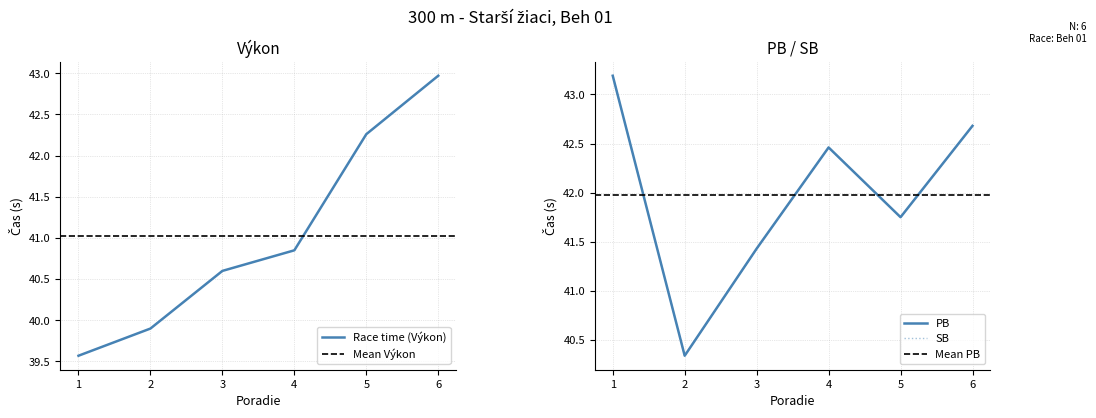

True or false: Race time (Výkon) has a value of 40.6 at 3.

True